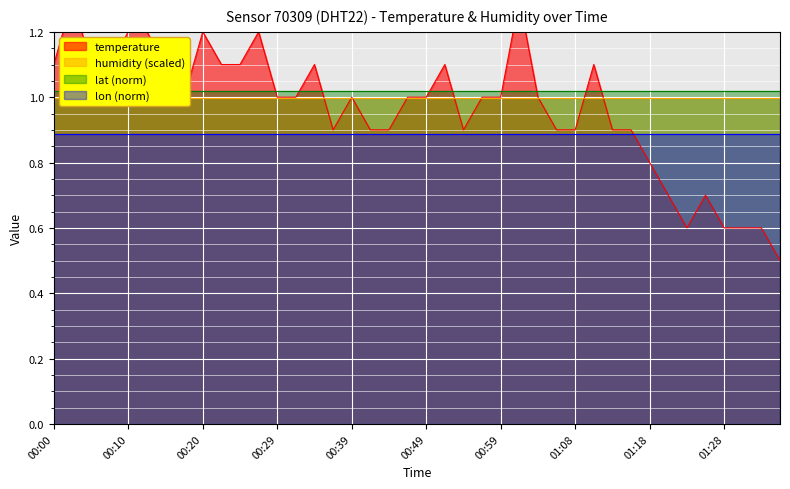

What is the ratio of the value at 01:21 to the value at 01:11?

0.6